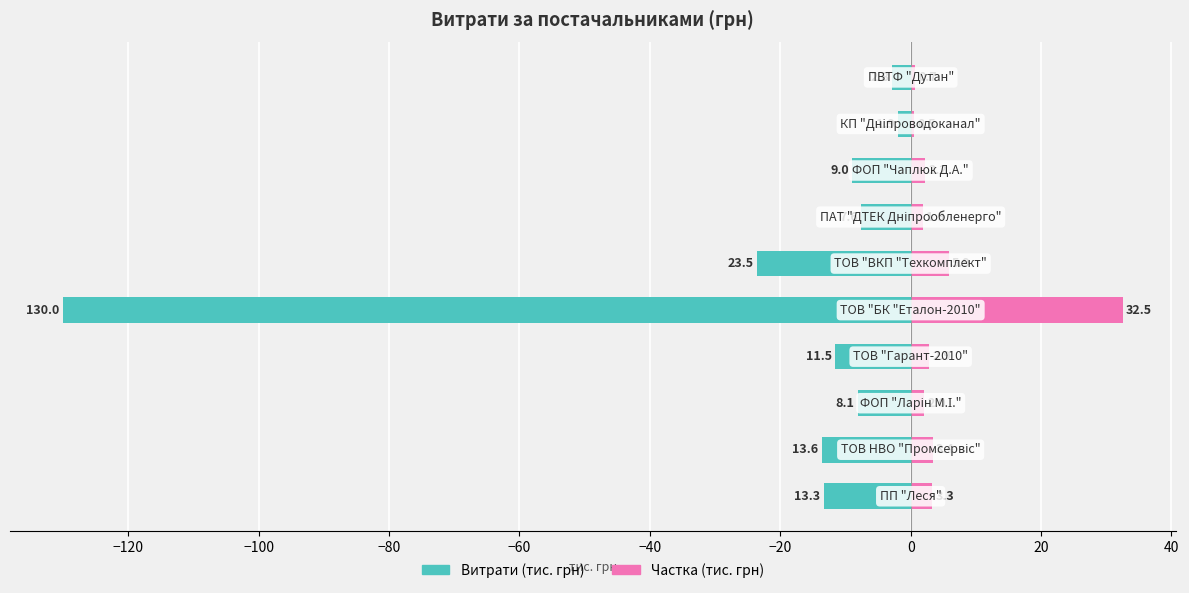

Which series has the widest spread of values?

Витрати (тис. грн)